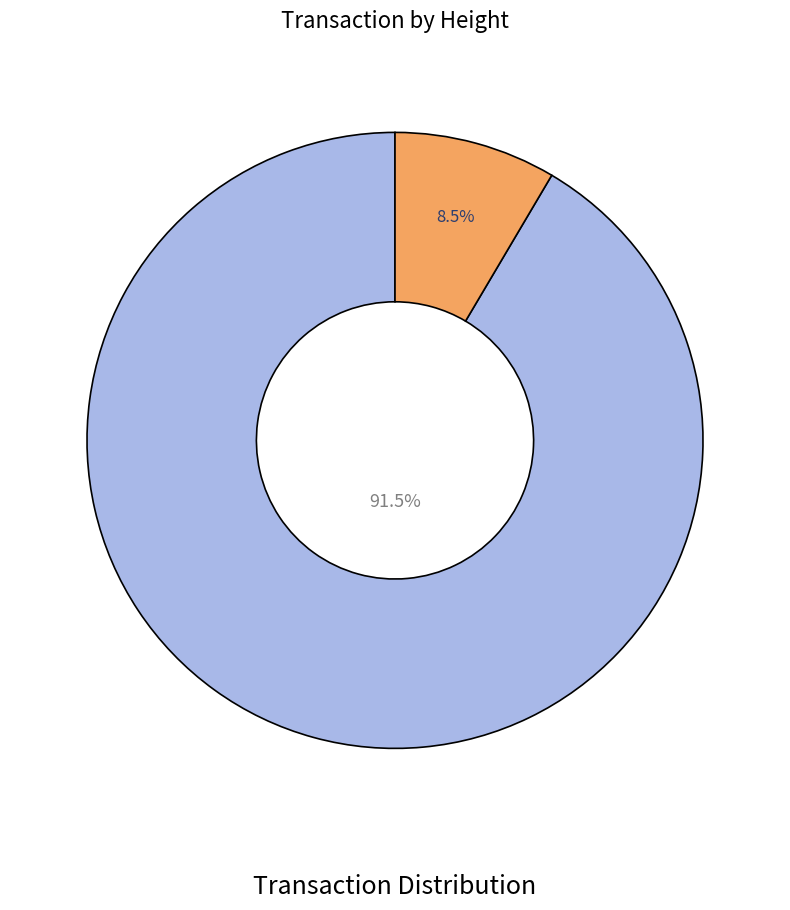

Does any single category account for the majority?

Yes